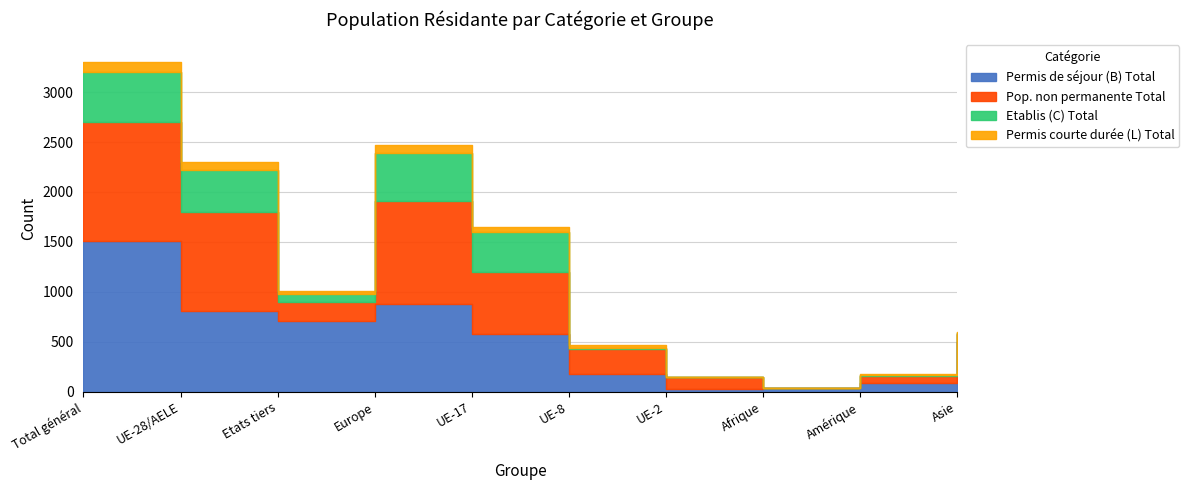

What is the difference between the highest and lowest values at Europe?

953